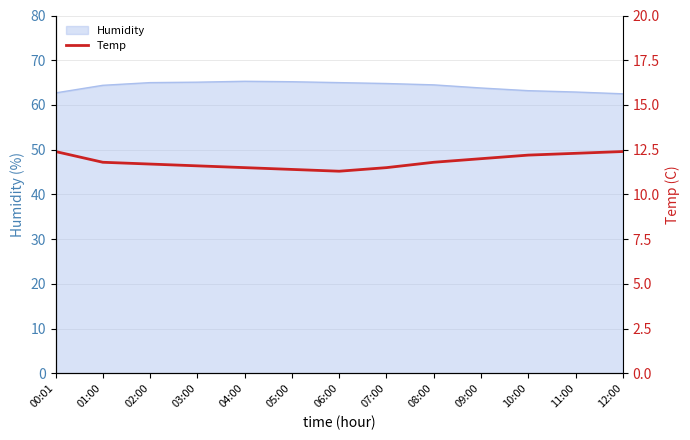

The Humidity series shows 25.3 at 07:00. True or false?

False